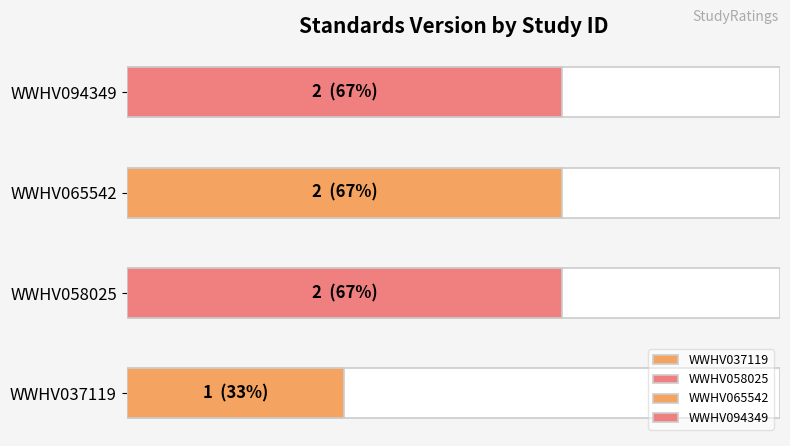

Rank the categories by value from lowest to highest.

WWHV037119, WWHV058025, WWHV065542, WWHV094349